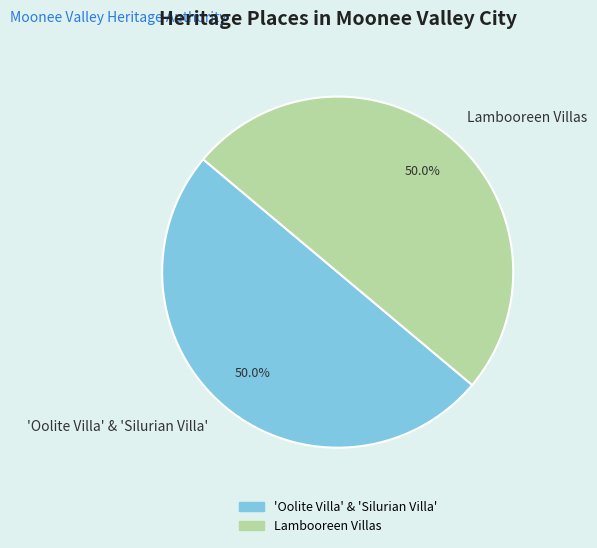

What portion of the pie excludes 'Oolite Villa' & 'Silurian Villa'?

50.0%